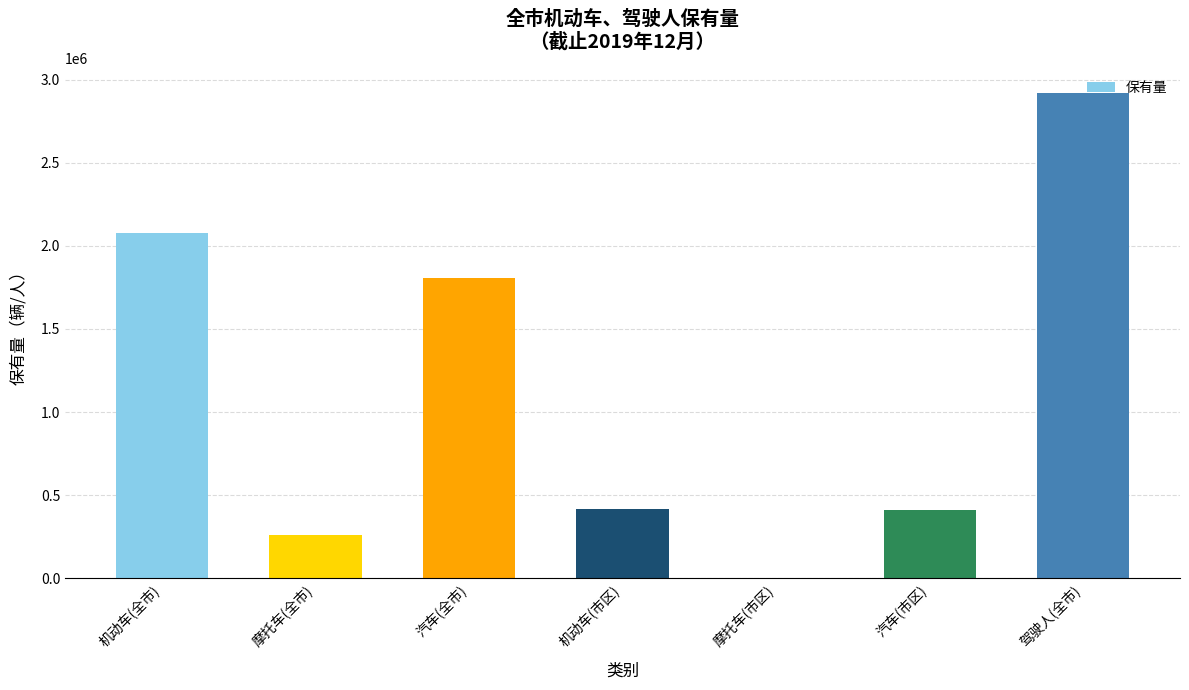

Which label corresponds to the largest value in the chart?

驾驶人(全市)